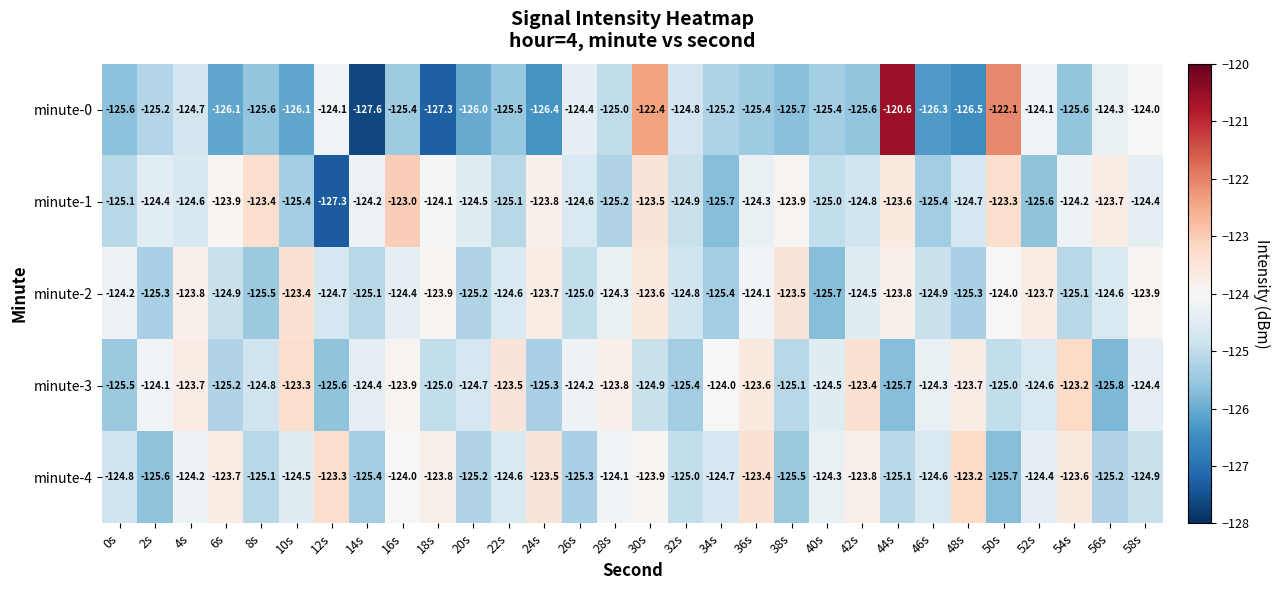

At 10s, list the series in order from largest to smallest.

minute-3, minute-2, minute-4, minute-1, minute-0